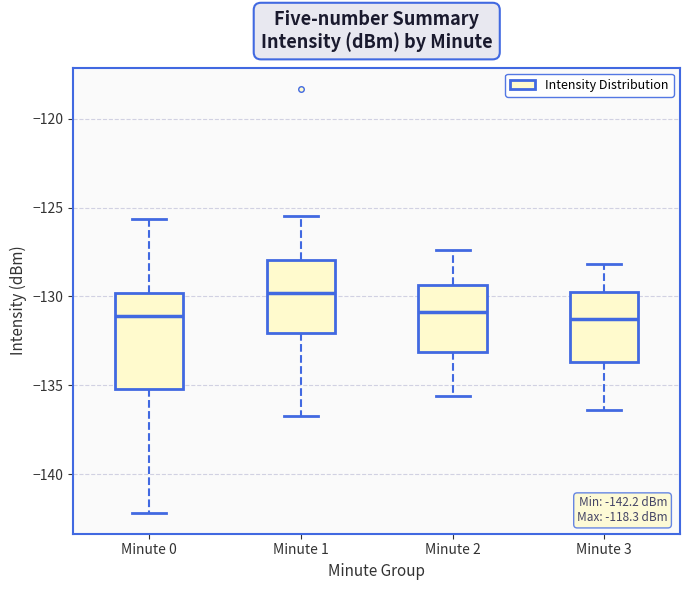

Which box is the tallest, from its lower edge to its upper edge?

Minute 0